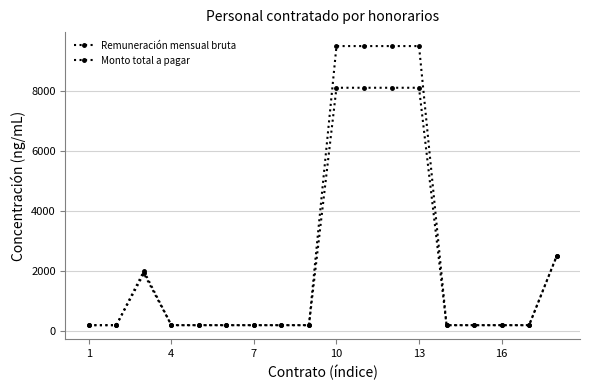

Does the chart have visible grid lines?

Yes